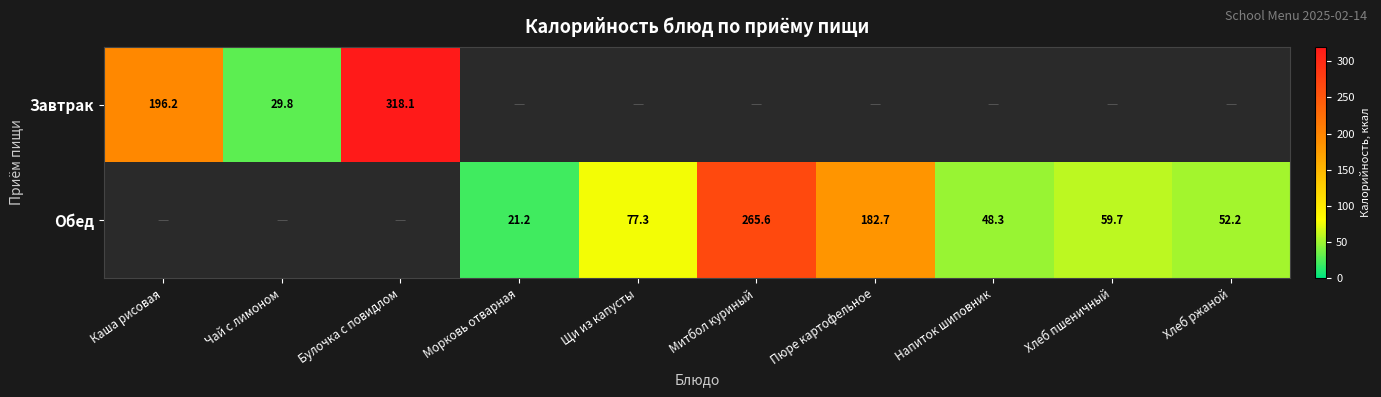

How many categories are shown in the chart?

10